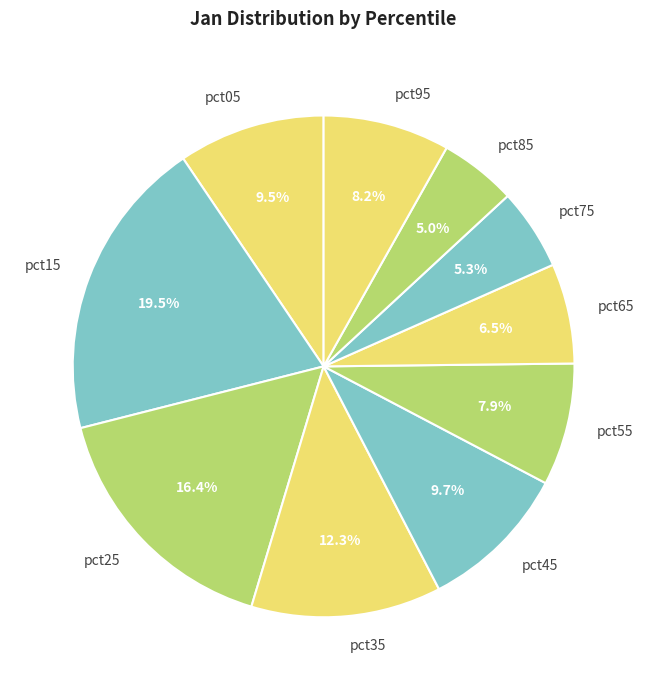

What is the ratio of the value at pct65 to the value at pct15?

0.3